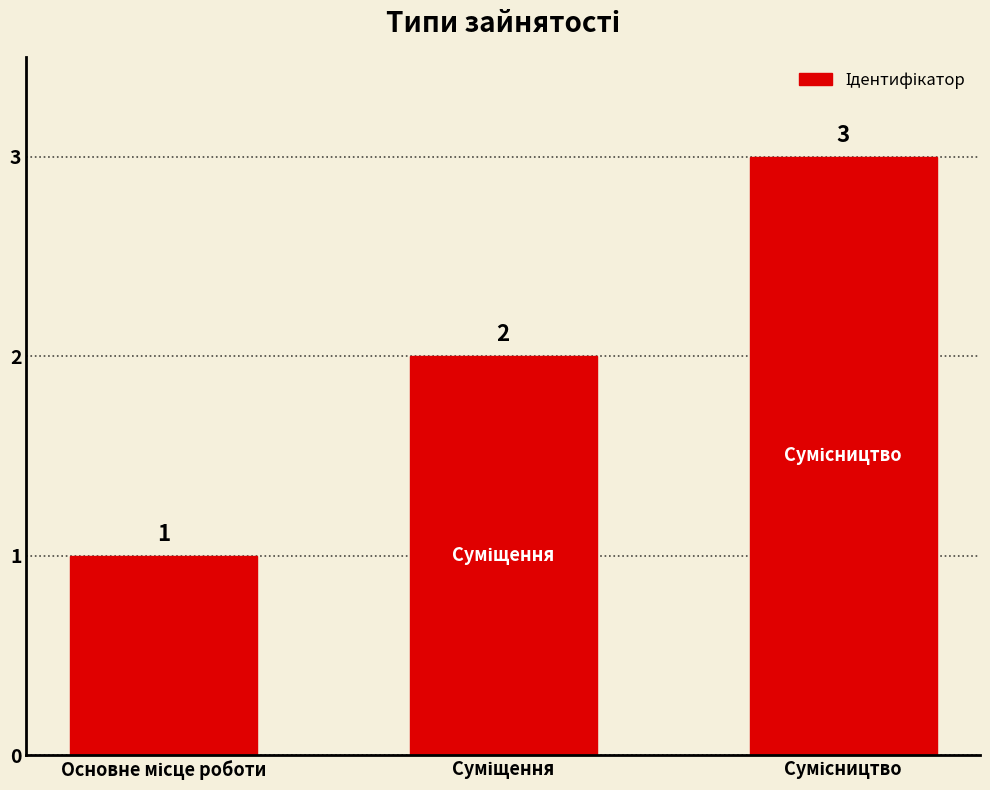

What is the sum of all values?

6